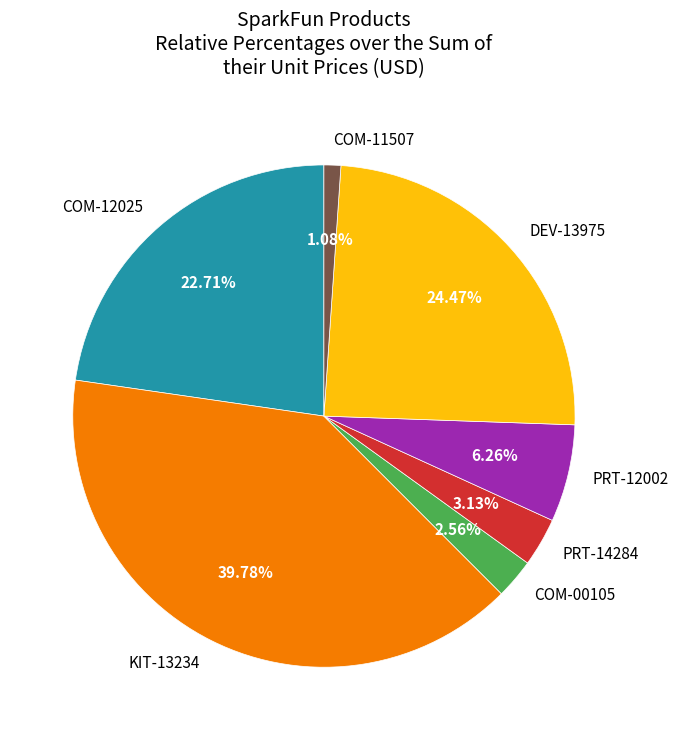

Between COM-00105 and PRT-14284, which is larger?

PRT-14284